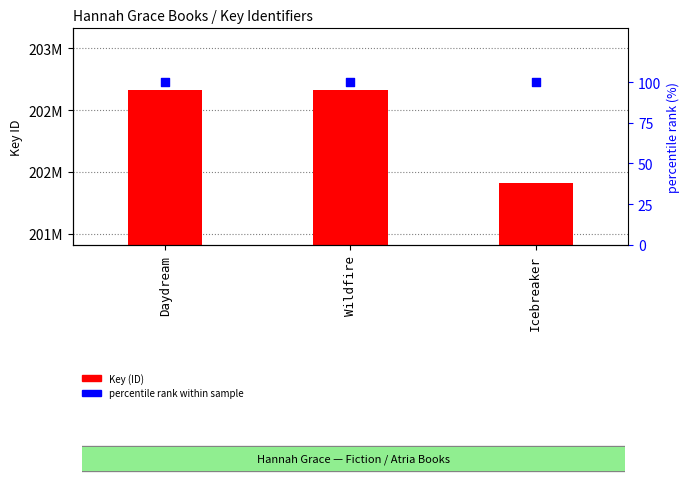

Which series reaches the minimum Y coordinate?

percentile rank within sample